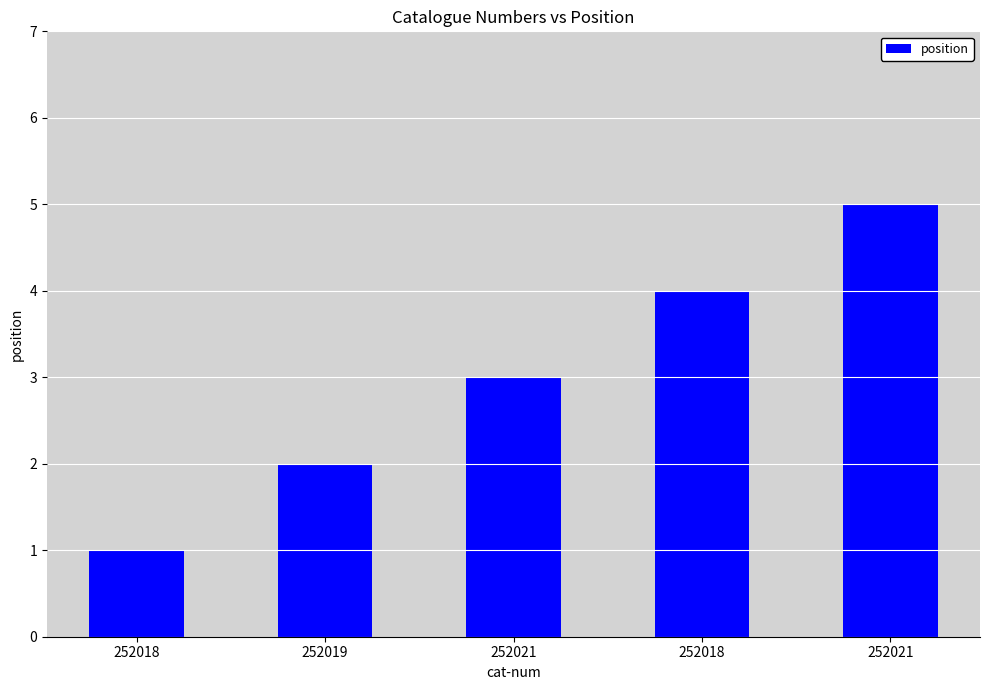

Reading left to right, transcribe all the data shown in this chart.

1	2	3	4	5